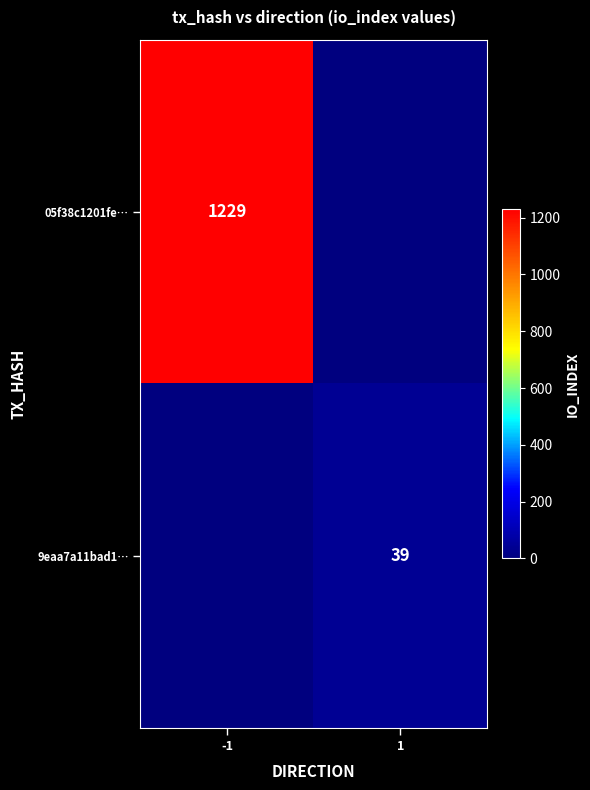

The 05f38c1201fe… series shows 1965 at -1. True or false?

False